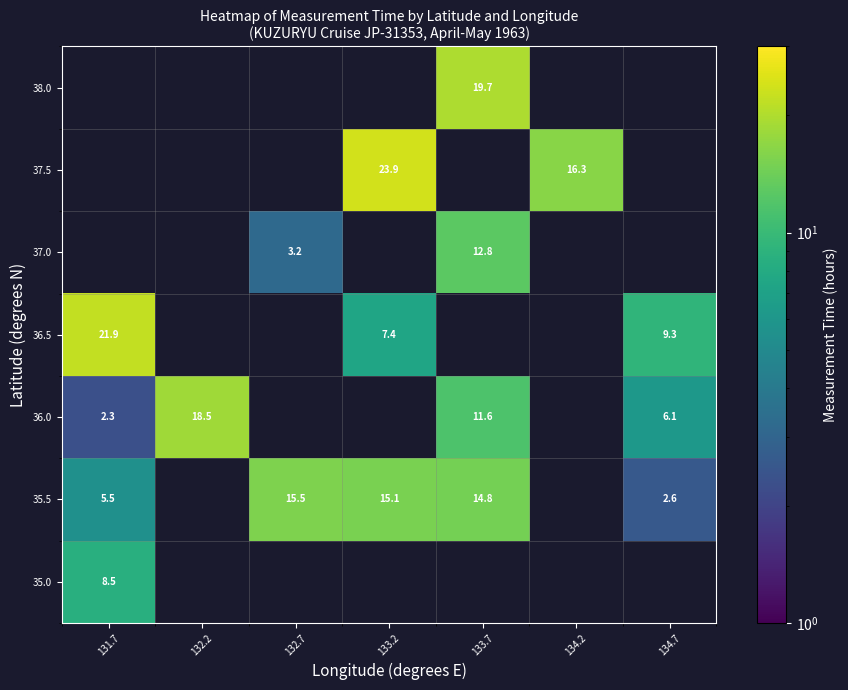

Is it true that 36.0 equals 4.0 at 134.7?

False